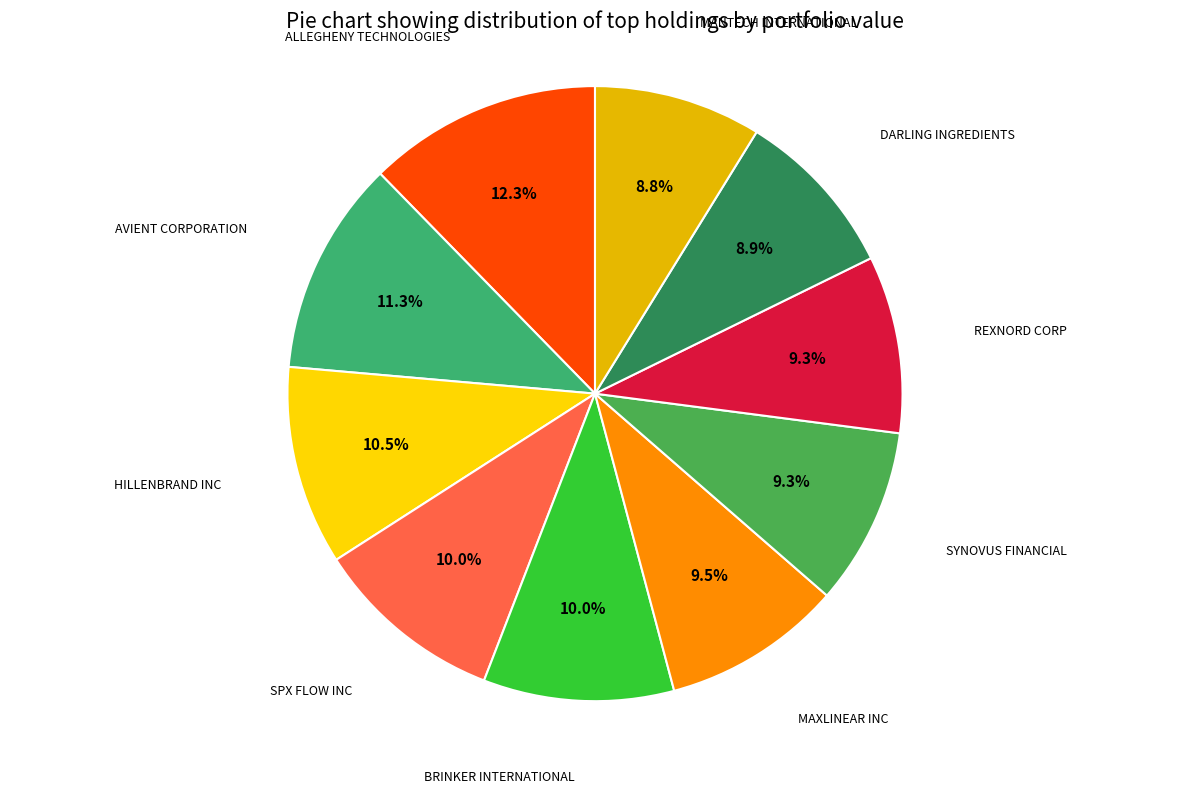

How many segments does this pie chart have?

10